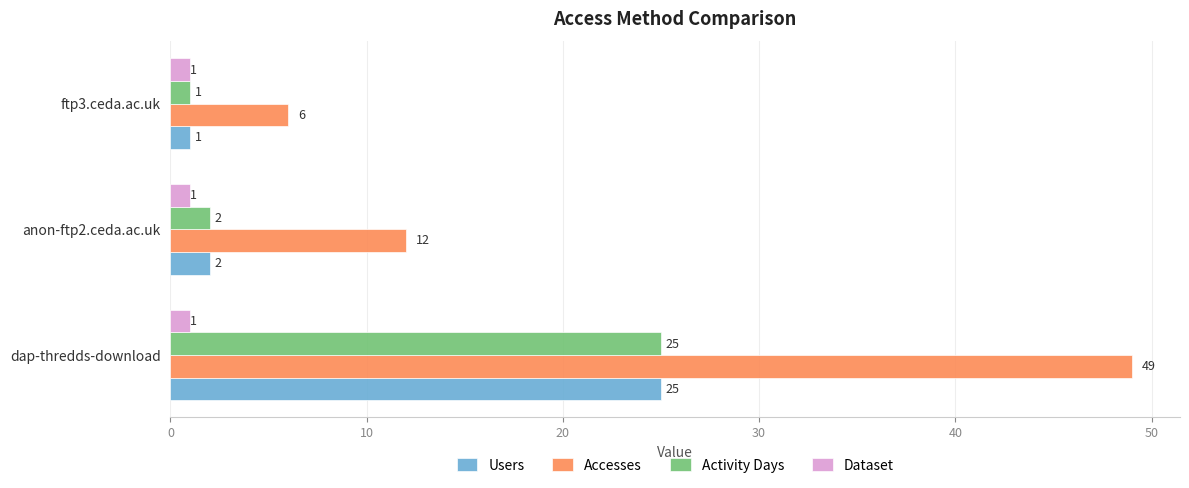

What is the sum of all Dataset values?

3